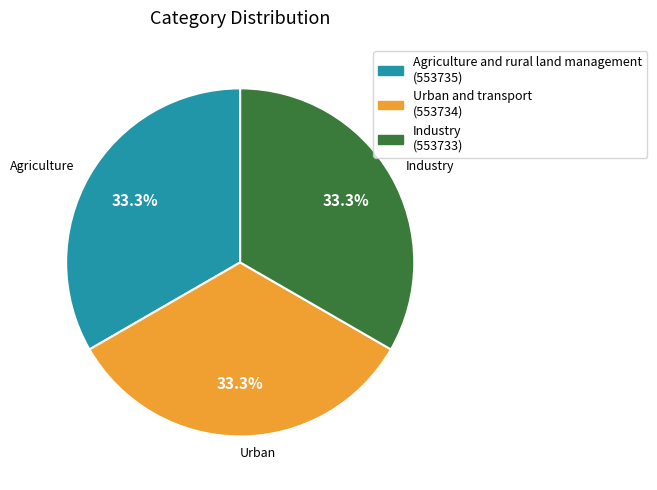

Does any single category account for the majority?

No